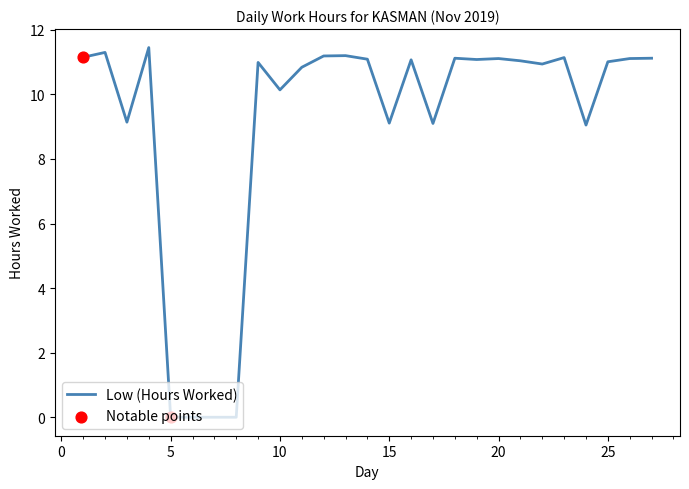

How many lines are shown in the chart?

1